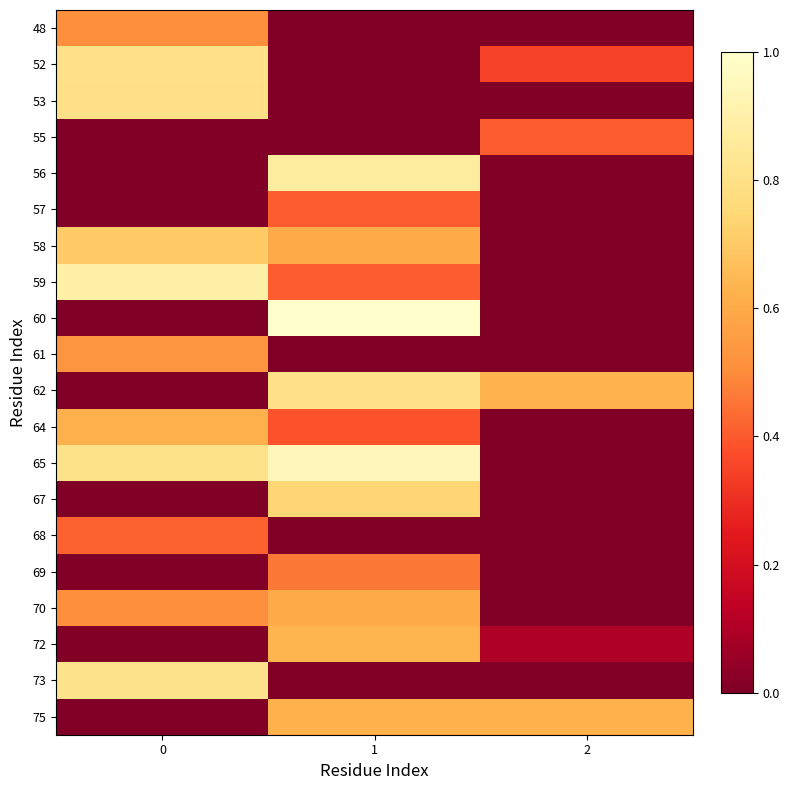

Between 0 and 1, which series saw the biggest shift?

60